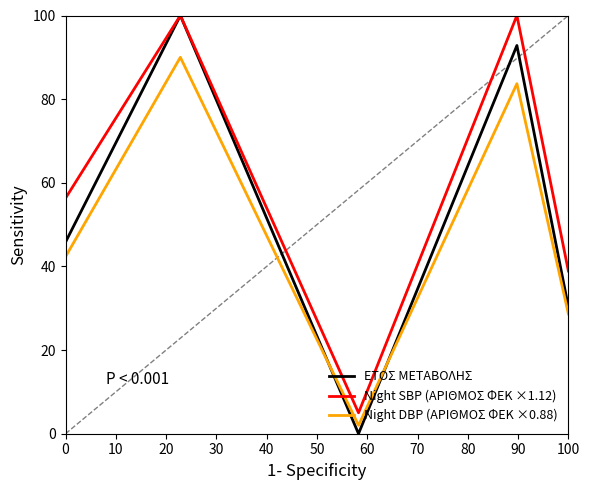

What is the value of the Night SBP (ΑΡΙΘΜΟΣ ΦΕΚ ×1.12) point at the 2nd from the left?

100.0